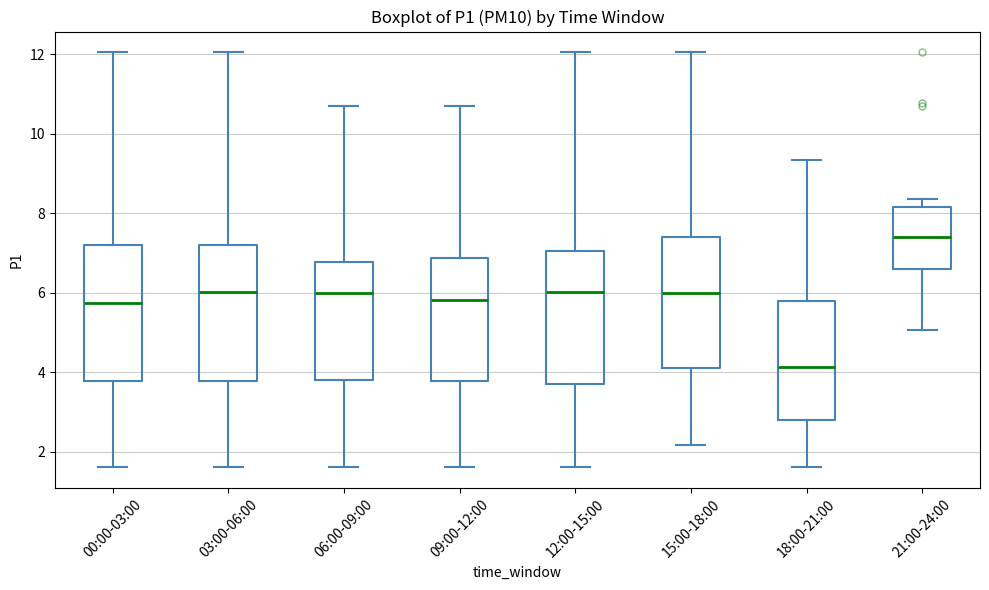

Reading left to right, transcribe this box plot: for each box, give where its median line is, the range the box spans, and where its two whiskers end, as read against the y-axis. The values are not printed on the chart, so give them approximately, as read against the axis.

00:00-03:00: median 5.8, box 3.8 to 7.2, whiskers 1.6 to 12.0
03:00-06:00: median 6.0, box 3.8 to 7.2, whiskers 1.6 to 12.0
06:00-09:00: median 6.0, box 3.8 to 6.8, whiskers 1.6 to 10.8
09:00-12:00: median 5.8, box 3.8 to 6.8, whiskers 1.6 to 10.8
12:00-15:00: median 6.0, box 3.6 to 7.0, whiskers 1.6 to 12.0
15:00-18:00: median 6.0, box 4.2 to 7.4, whiskers 2.2 to 12.0
18:00-21:00: median 4.2, box 2.8 to 5.8, whiskers 1.6 to 9.4
21:00-24:00: median 7.4, box 6.6 to 8.2, whiskers 5.0 to 8.4